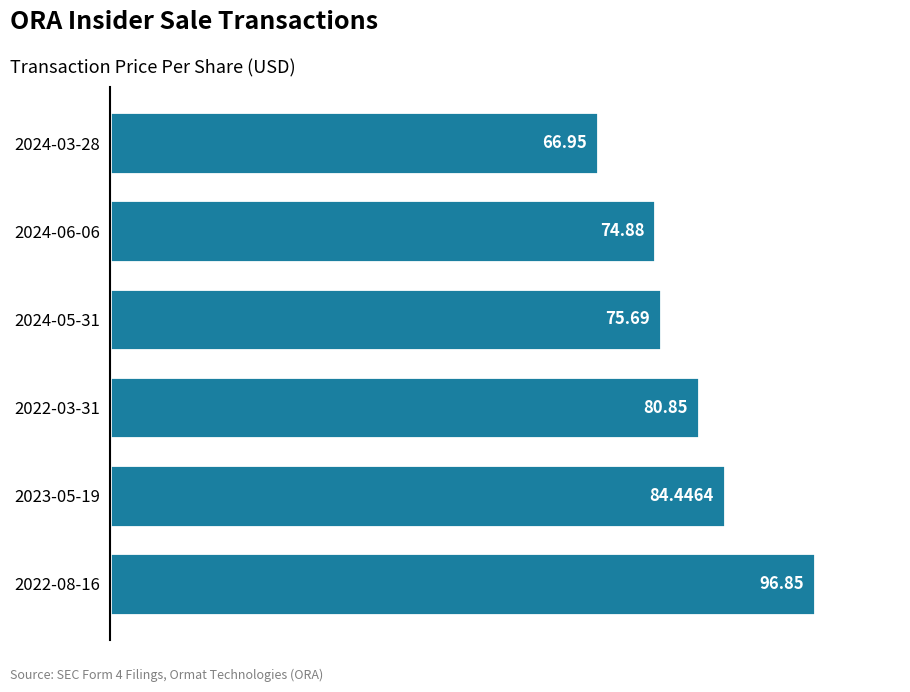

Are the bars horizontal?

Yes